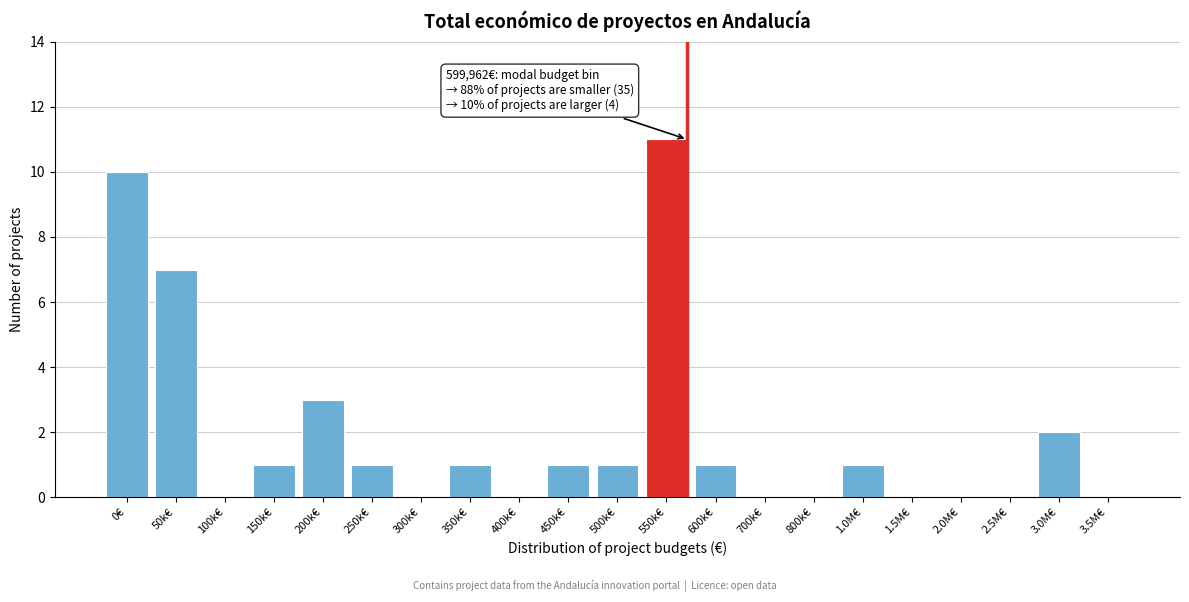

Reading left to right, extract all data points from this chart.

0€=10	50k€=7	100k€=0	150k€=1	200k€=3	250k€=1	300k€=0	350k€=1	400k€=0	450k€=1	500k€=1	550k€=11	600k€=1	700k€=0	800k€=0	1.0M€=1	1.5M€=0	2.0M€=0	2.5M€=0	3.0M€=2	3.5M€=0